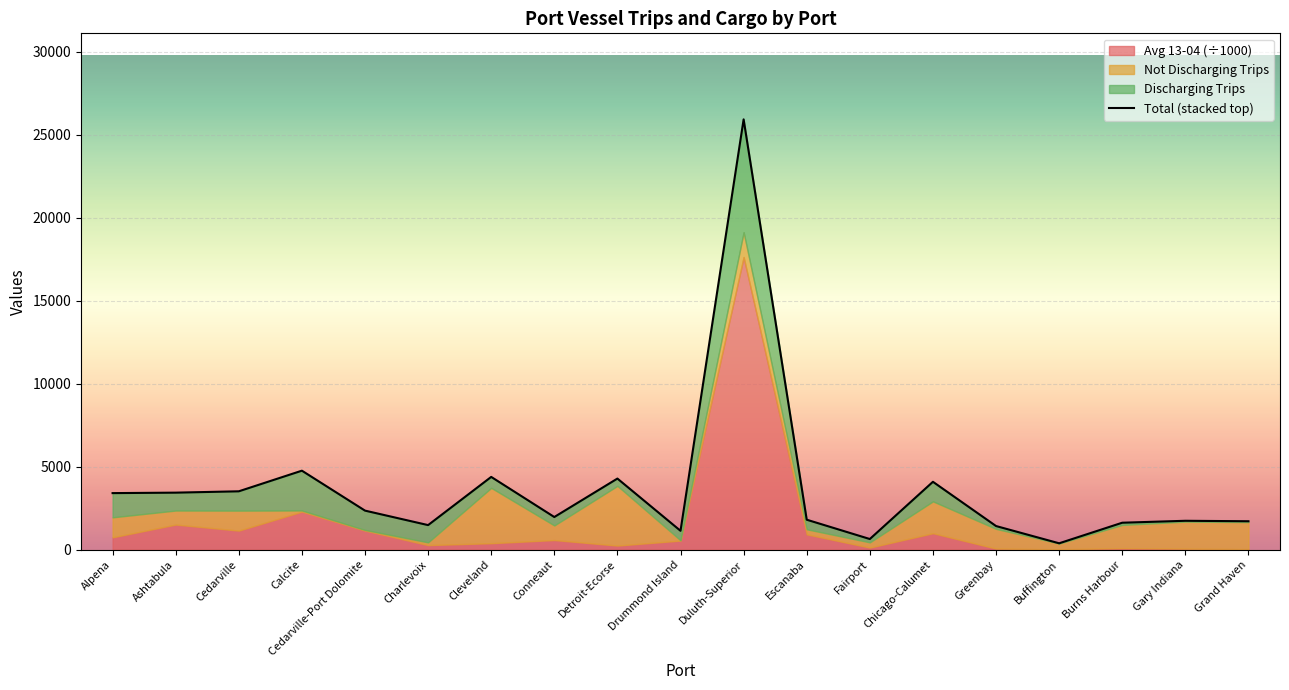

What position from the left is Greenbay?

15